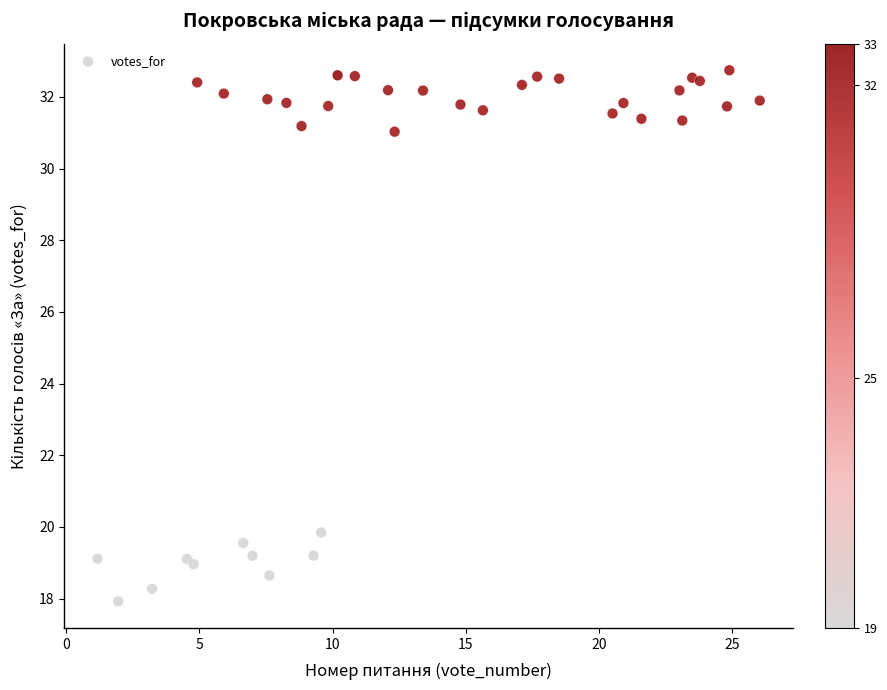

What Y value in the scatter plot is closest to 25?

19.8